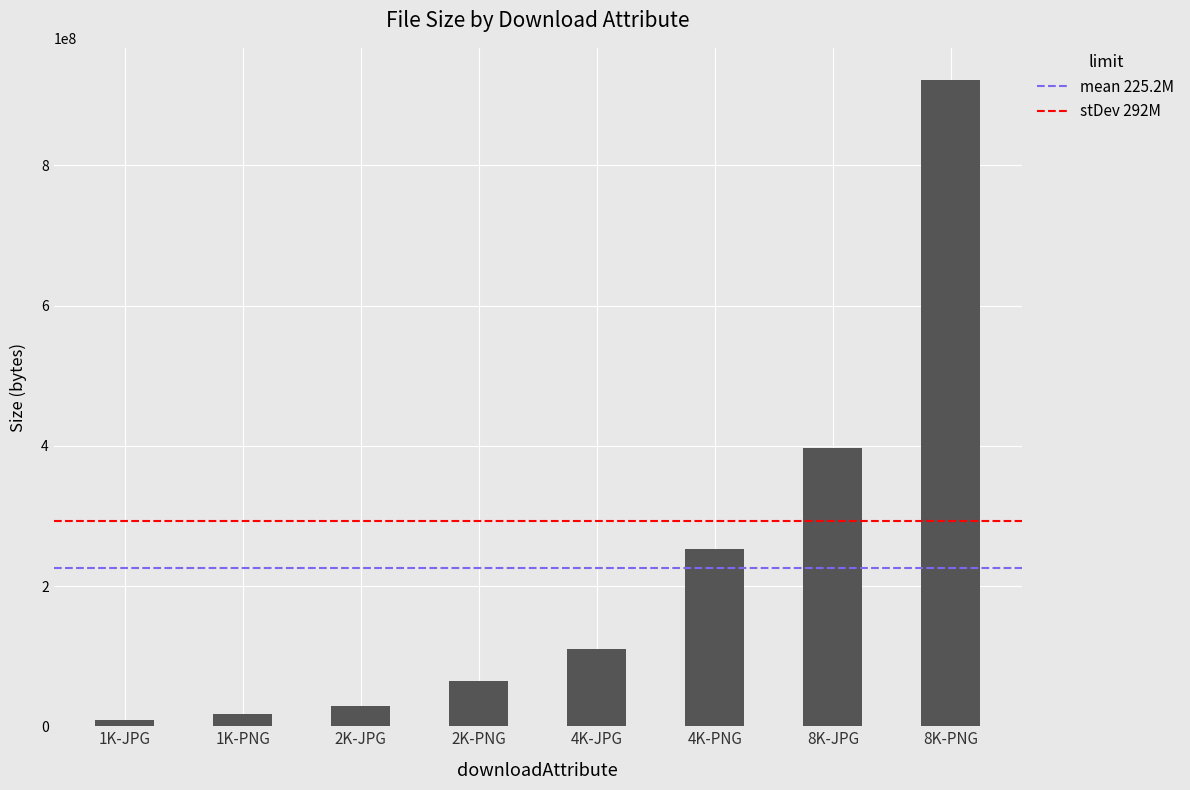

Count the number of data series in this chart.

1